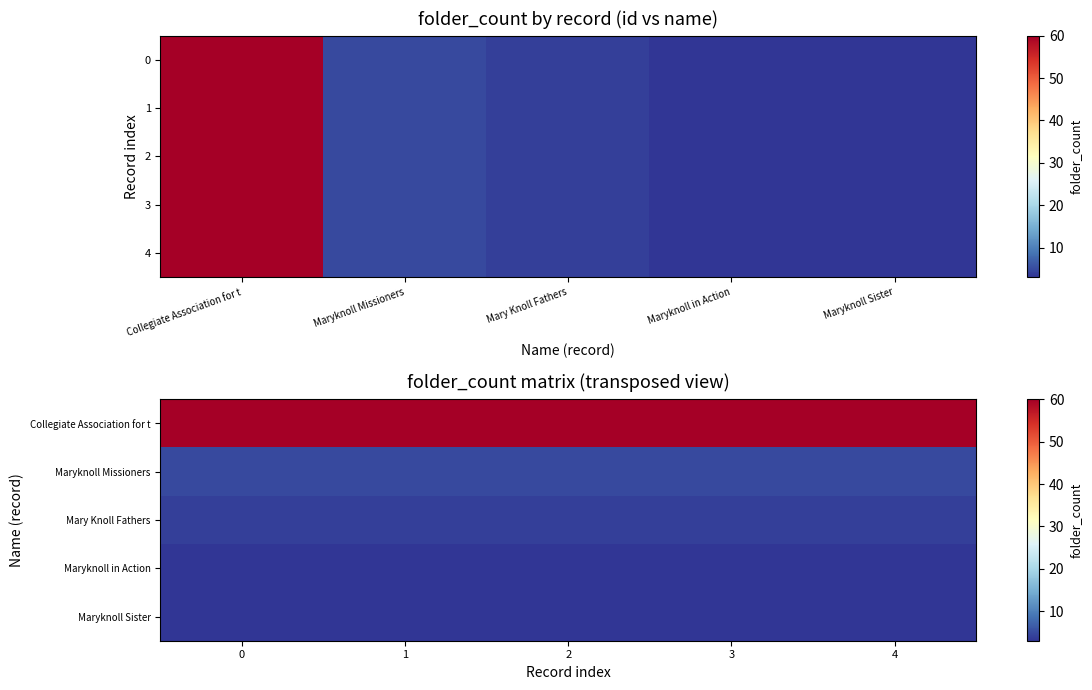

At Collegiate Association for t, list the series in order from smallest to largest.

row_3, row_4, row_2, row_1, row_0